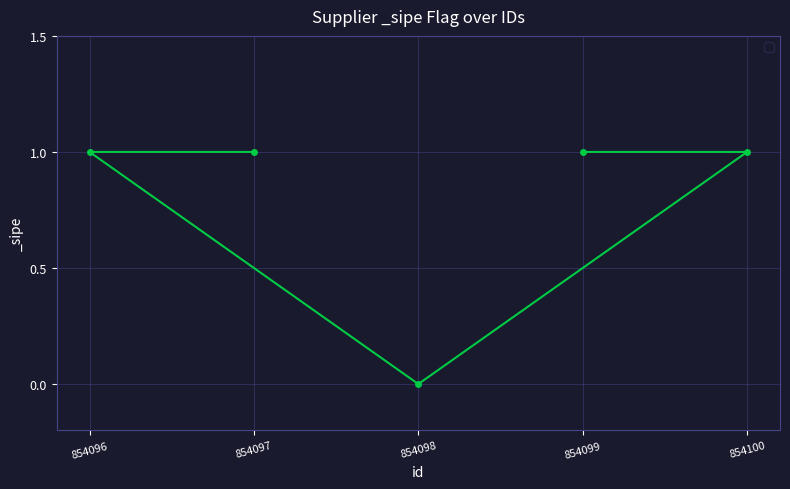

True or false: the data shows 1 at 854096.

True